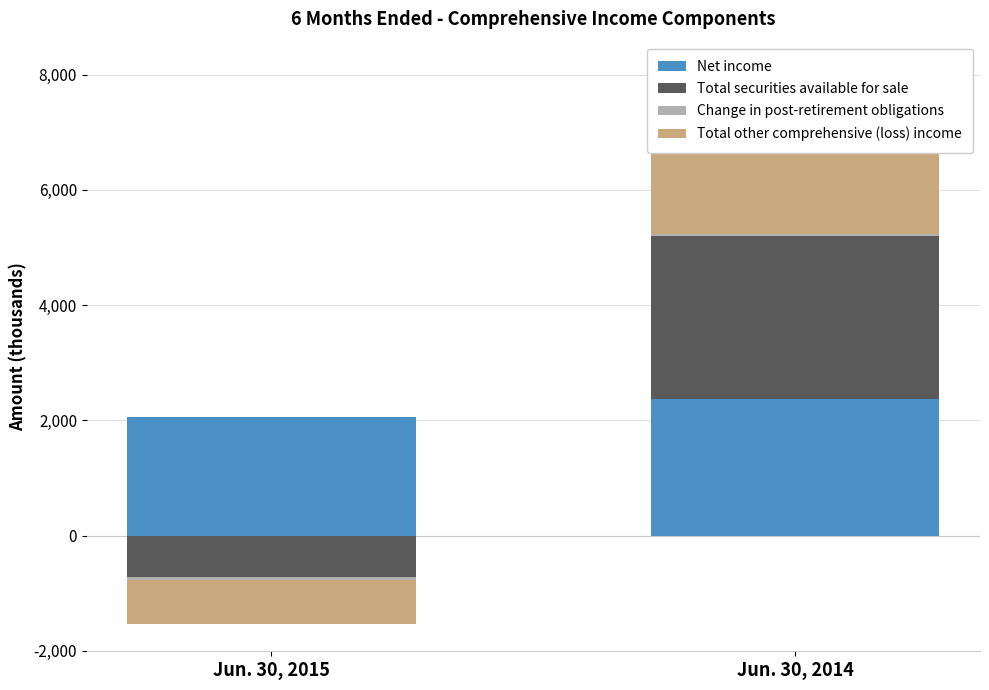

Count the number of data series in this chart.

4